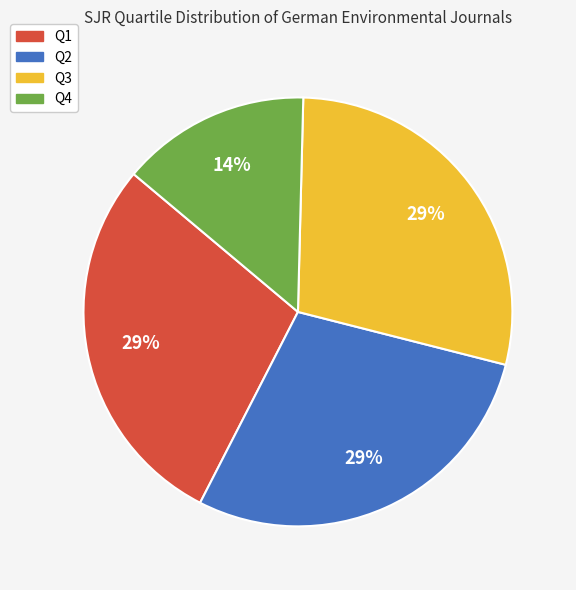

Does any single category account for the majority?

No